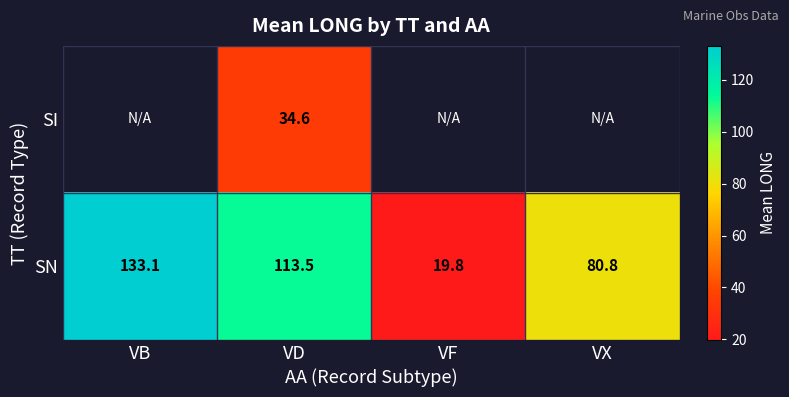

Which category has the highest value in the SN series?

VB